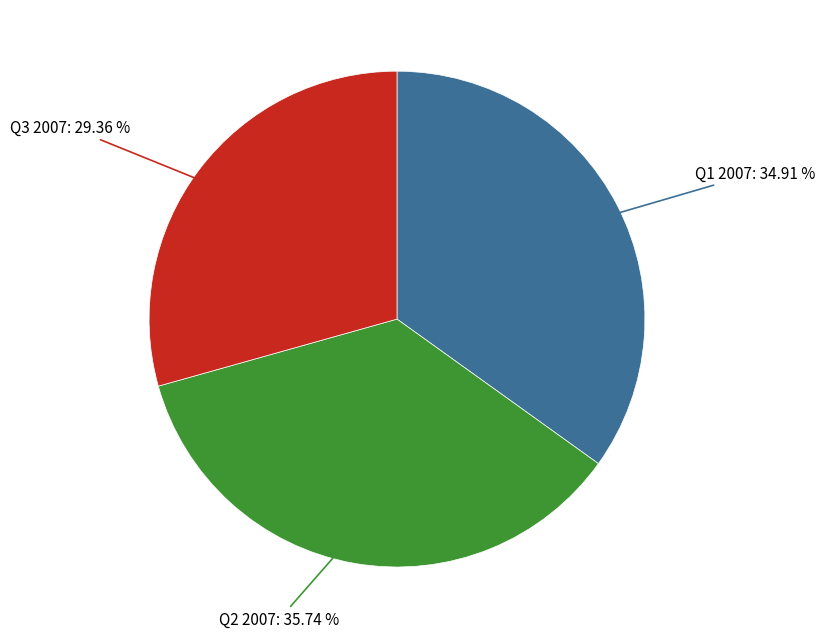

Does any single category account for the majority?

No